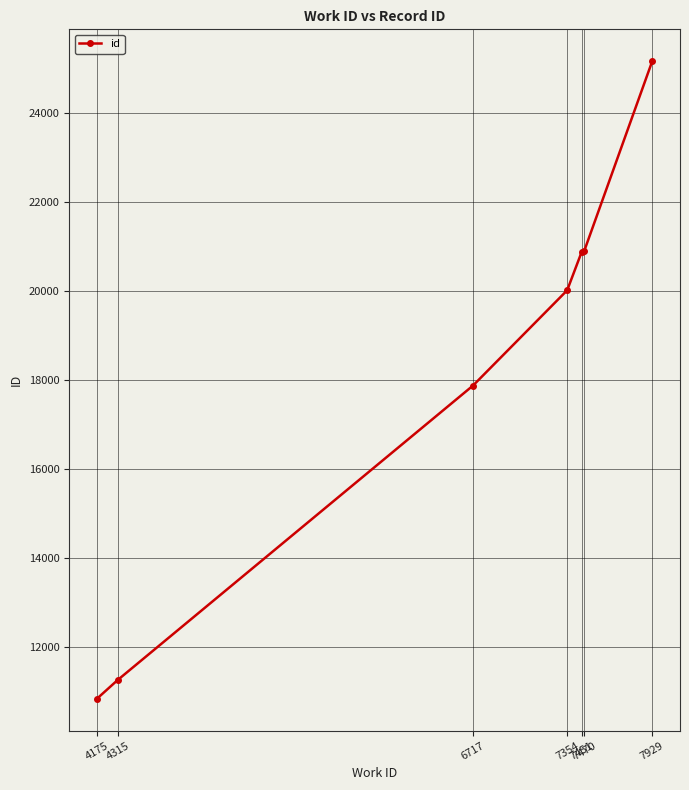

What is the value of the 1st point from the left?

10831